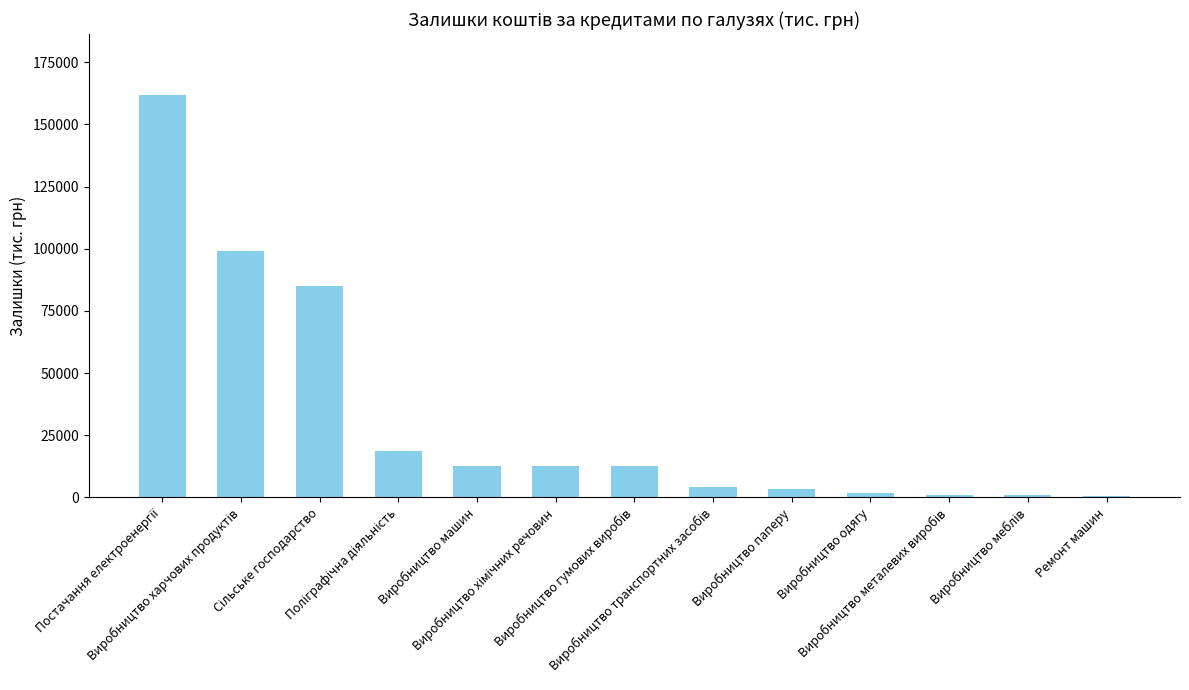

What is the difference between the second highest and minimum values?

98485.8